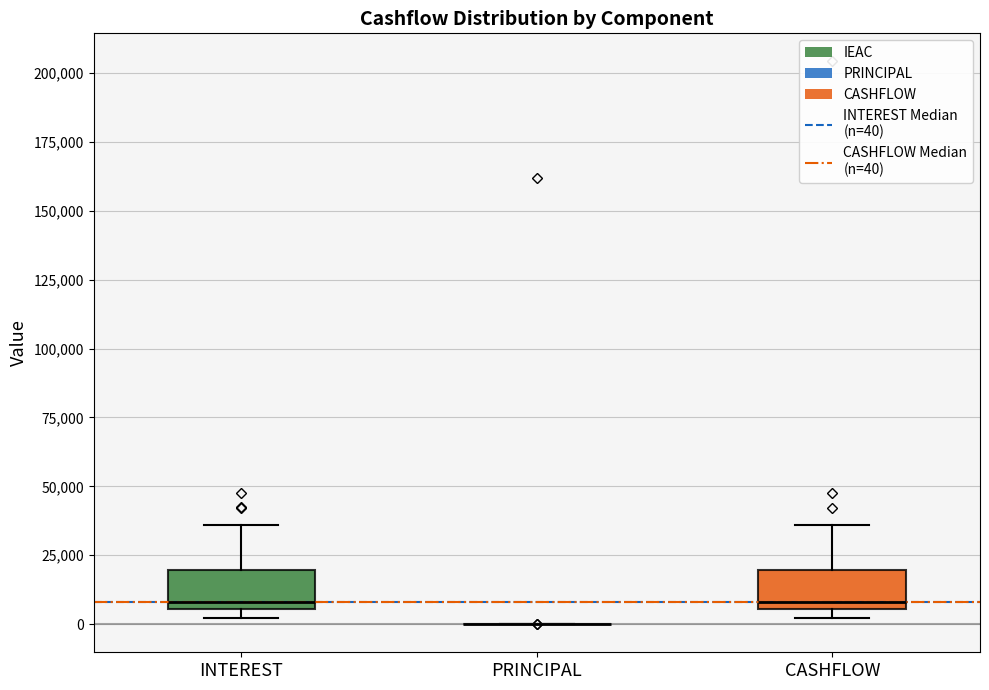

Where does the upper whisker of the box for CASHFLOW end on the y-axis? The values are not printed on the chart, so give them approximately, as read against the axis.

35000